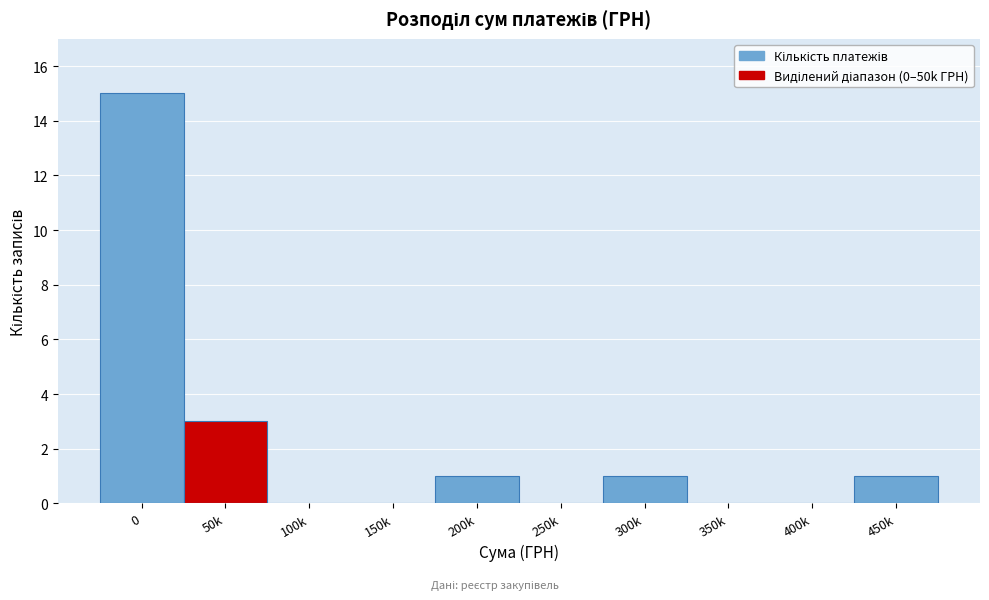

Reading left to right, list all the values displayed in this chart.

0=15	50k=3	100k=0	150k=0	200k=1	250k=0	300k=1	350k=0	400k=0	450k=1